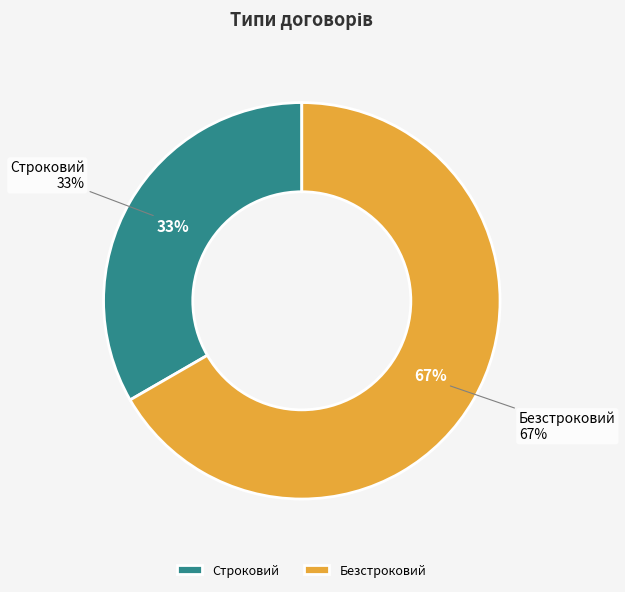

Which slice represents more than half of the pie?

Безстроковий